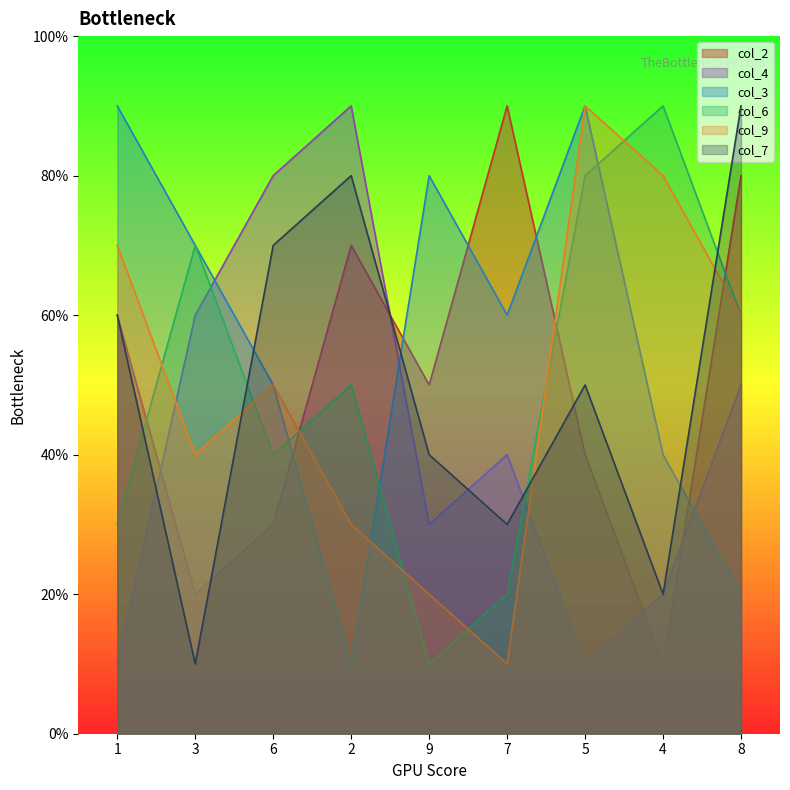

At which category is the sum across all series the highest?

5